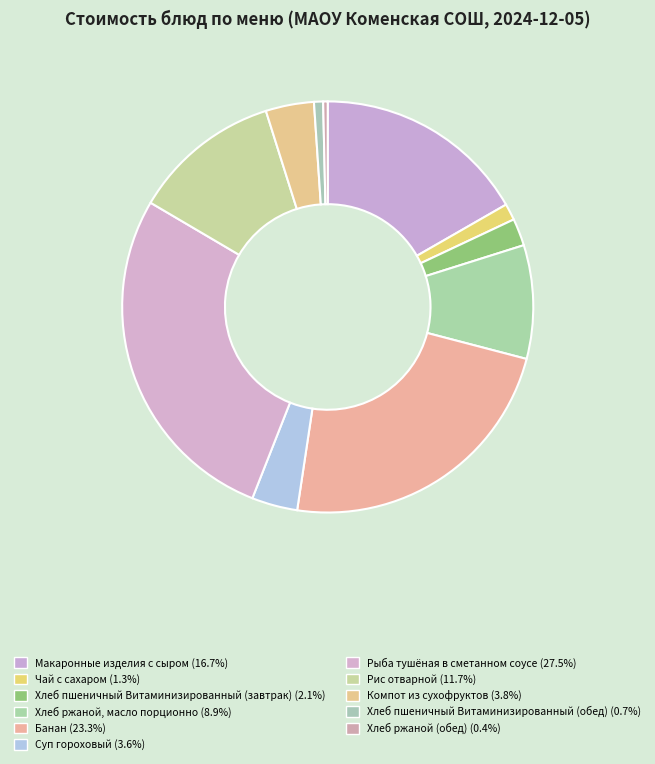

How many segments does this pie chart have?

11